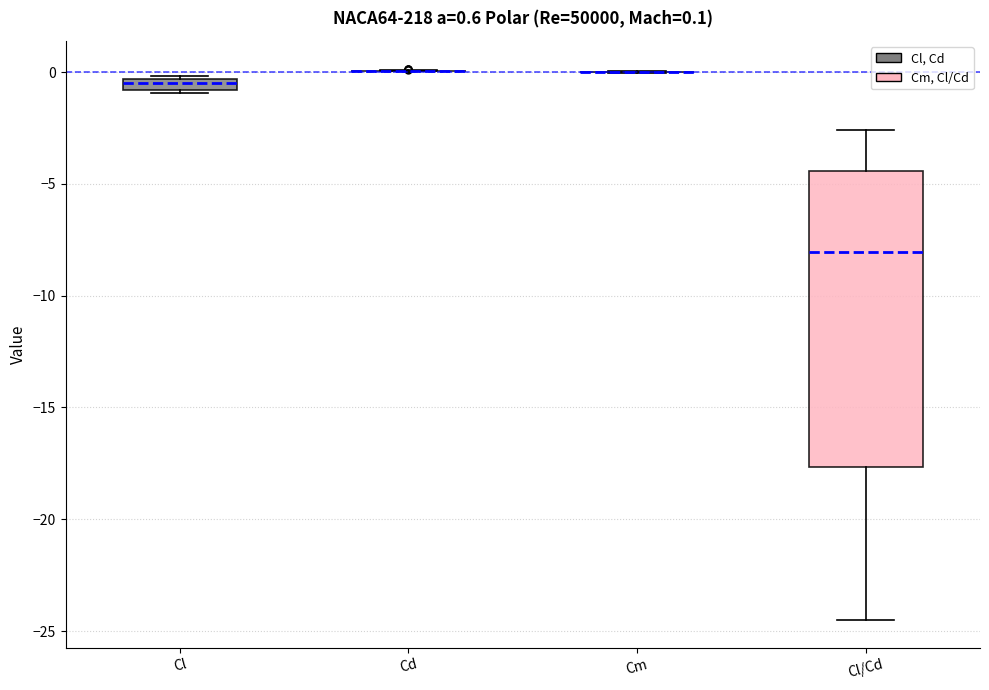

Comparing the boxes themselves (not the whiskers), which one is the tallest?

Cl/Cd